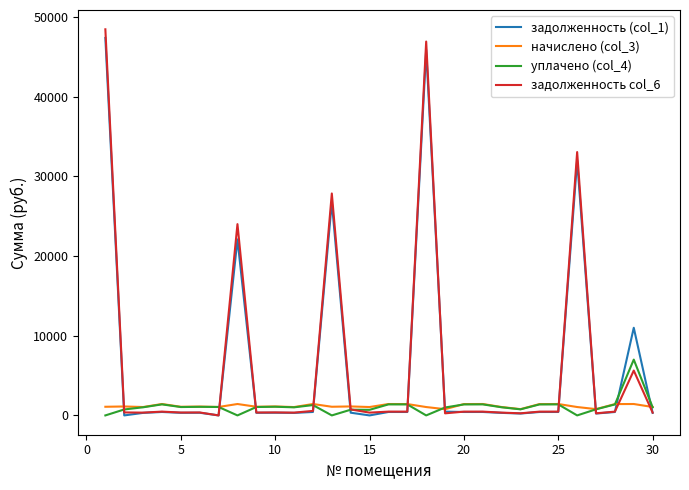

What is the difference between the maximum and minimum values in the уплачено (col_4) series?

7000.0